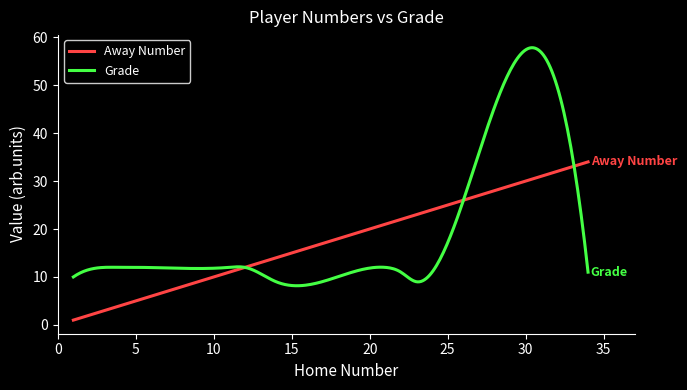

What are all the series names shown in the legend?

Away Number, Grade